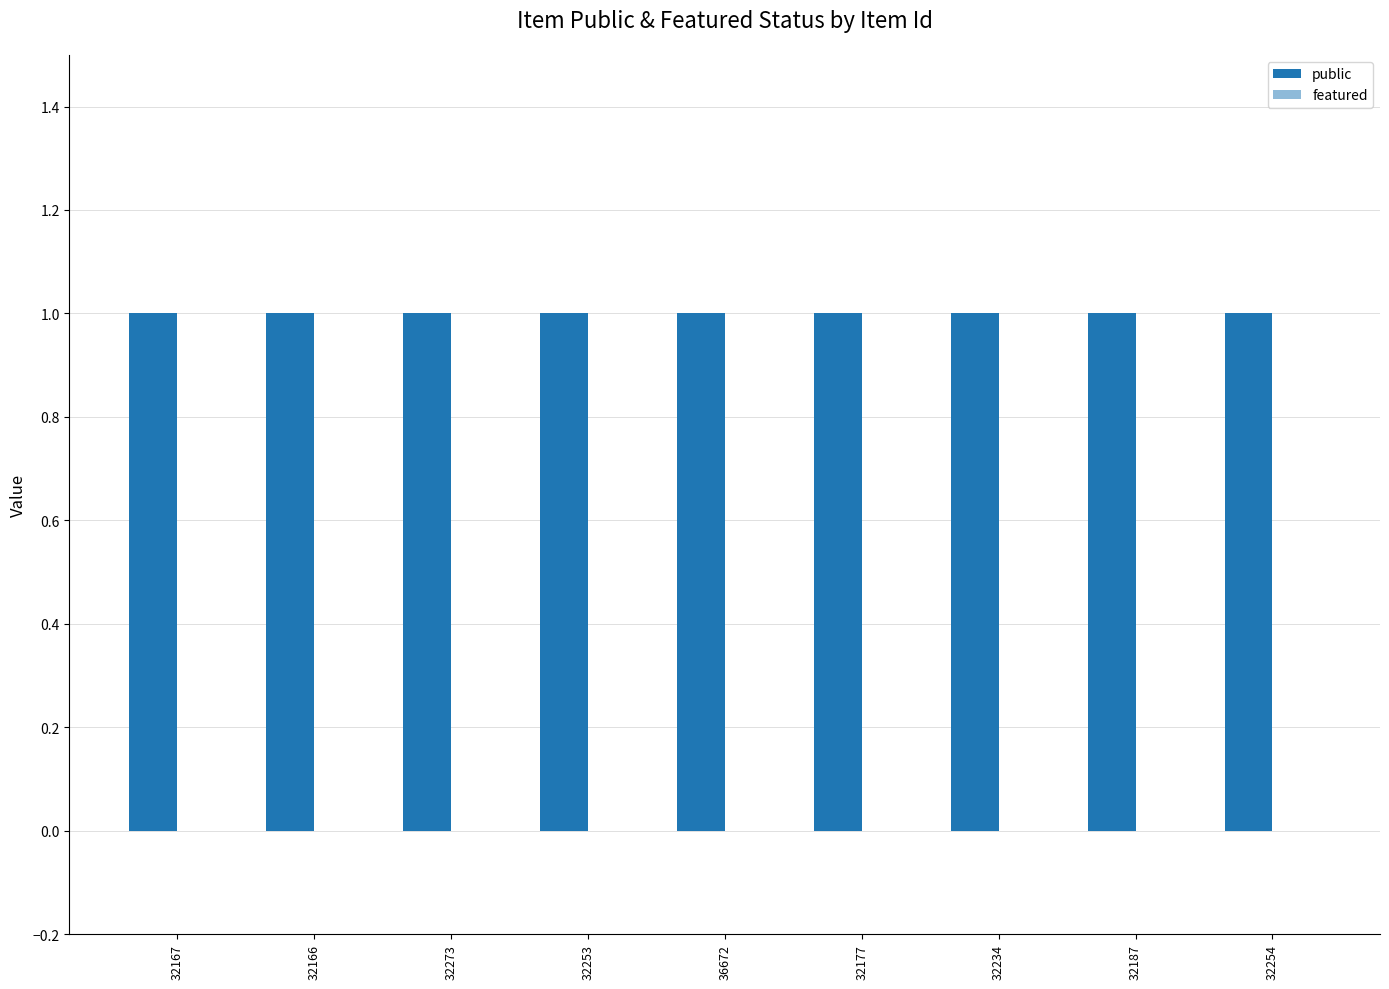

List the series in order of their overall mean, lowest first.

featured, public